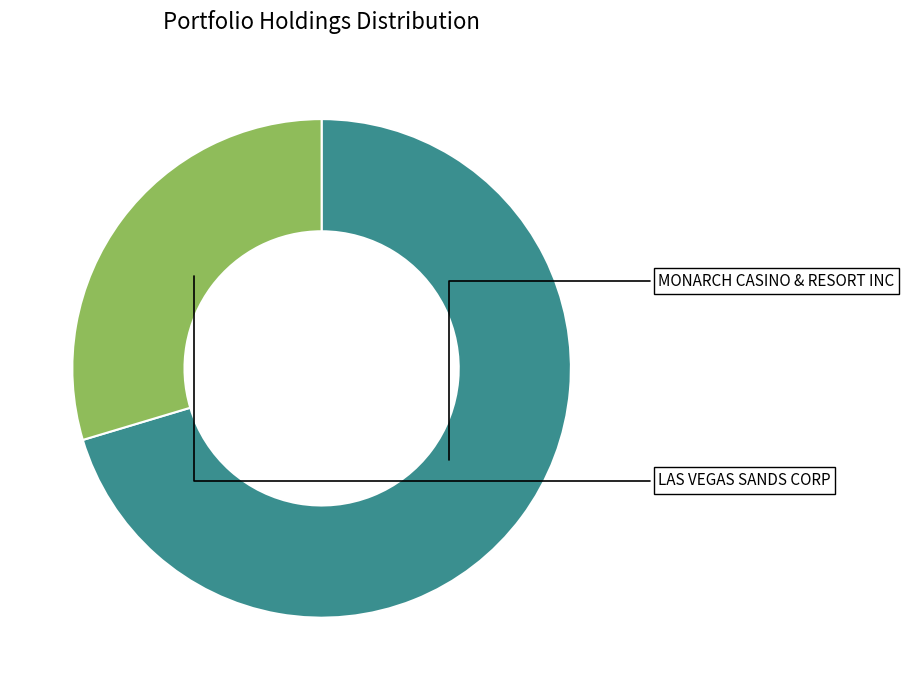

What is the change in value from MONARCH CASINO & RESORT INC to LAS VEGAS SANDS CORP?

-8693000